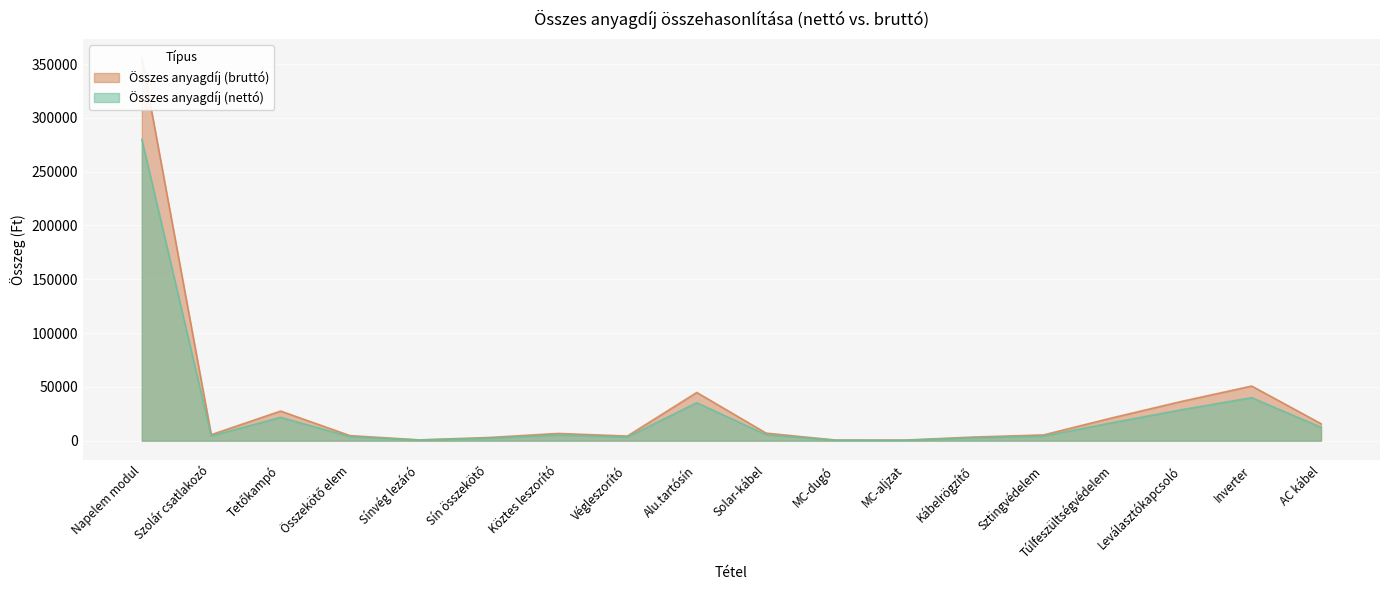

Read the Összes anyagdíj (bruttó) value at Köztes leszorító, to the nearest 100.

6800